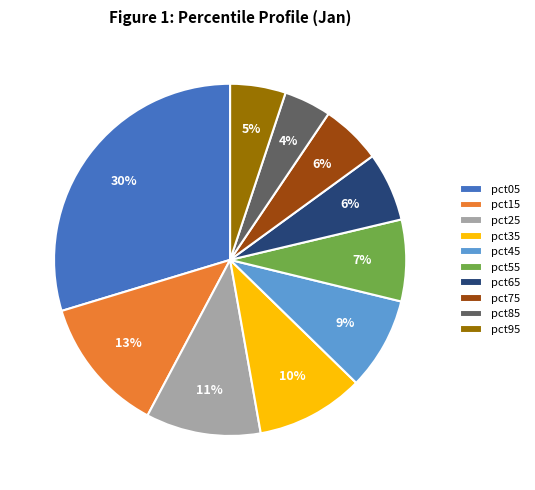

To the nearest percent, what portion does pct85 represent?

4%